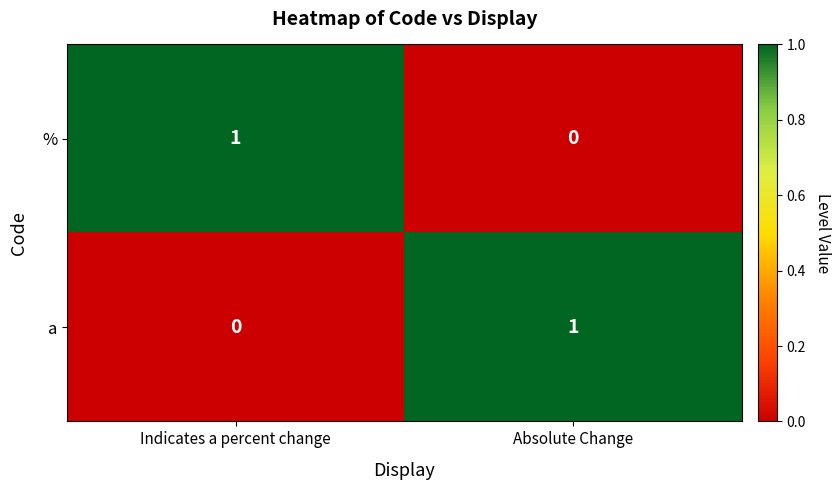

List the labels in order of % value, smallest first.

Absolute Change, Indicates a percent change